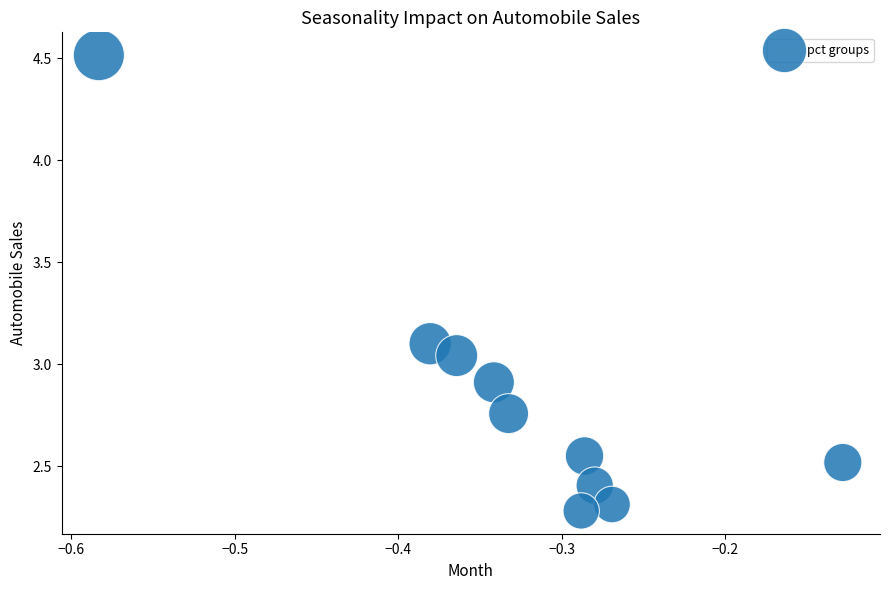

What is the average X value?

-0.3